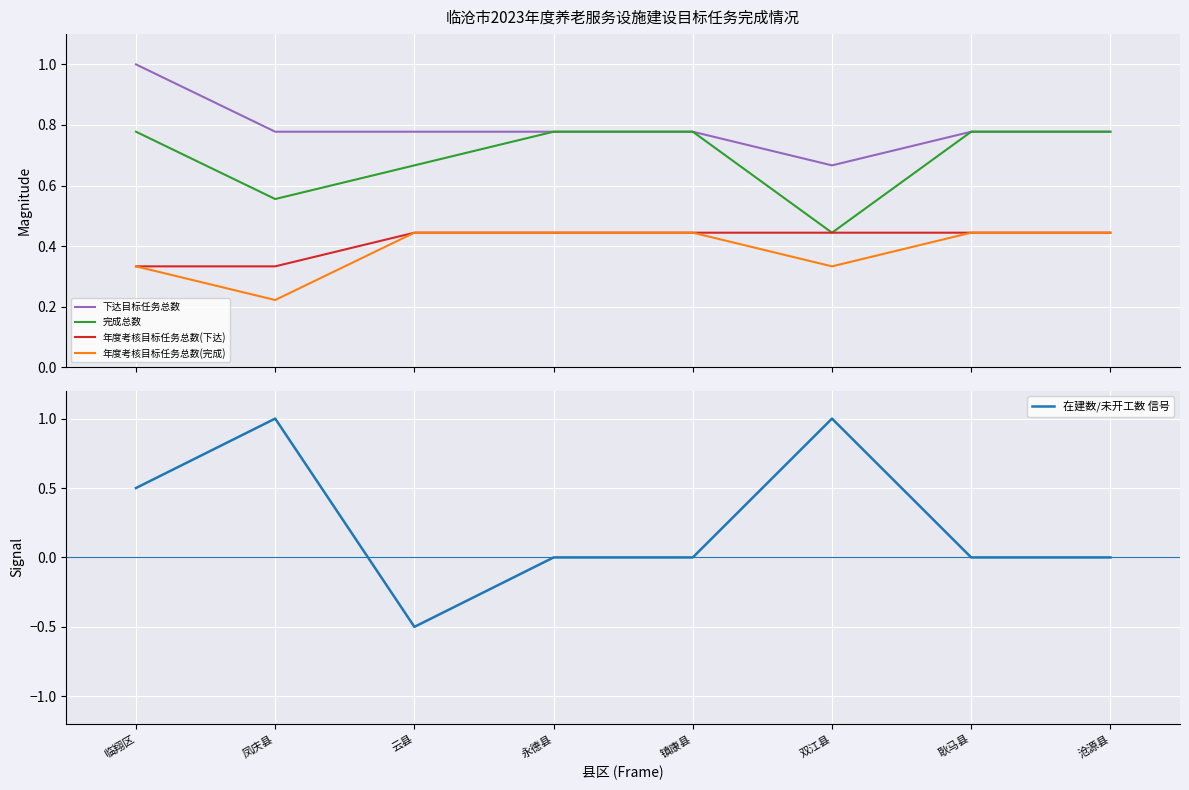

What are all the series names shown in the legend?

下达目标任务总数, 完成总数, 年度考核目标任务总数(下达), 年度考核目标任务总数(完成), 在建数/未开工数 信号